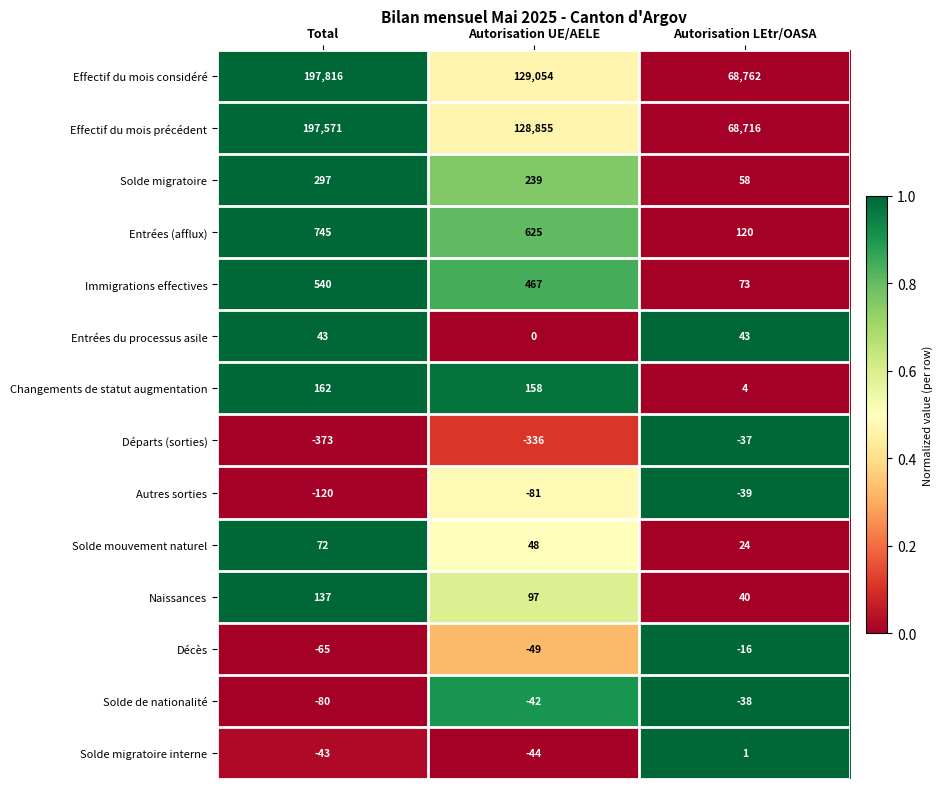

What is the difference between the highest and lowest values at Autorisation LEtr/OASA?

68801